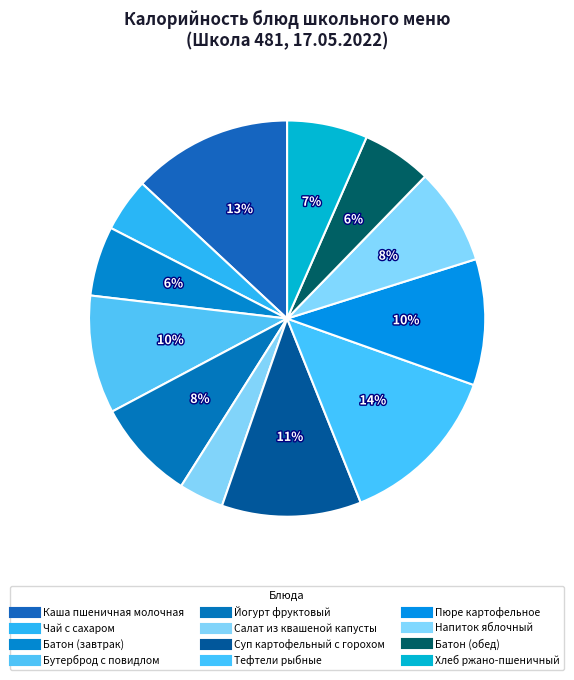

How many slices are in this pie chart?

12